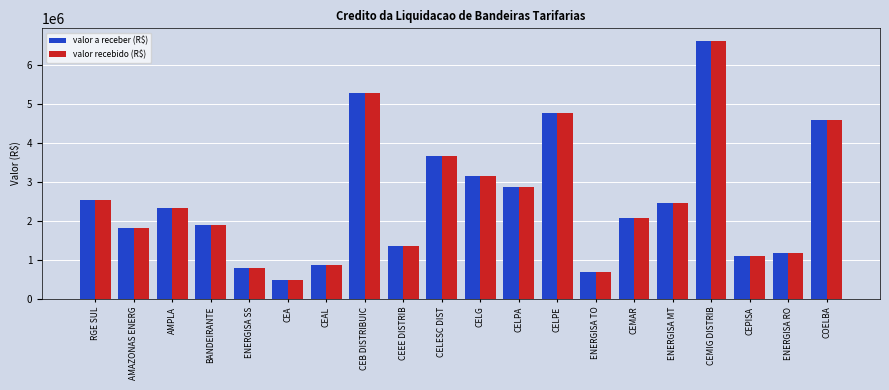

What is the sum of all valor recebido (R$) values?

50519606.5